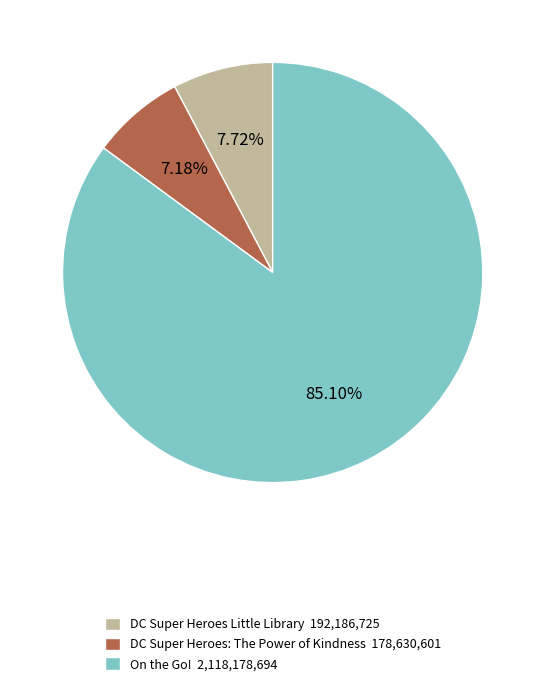

To the nearest percent, what is the combined percentage of On the Go! and DC Super Heroes Little Library?

93%